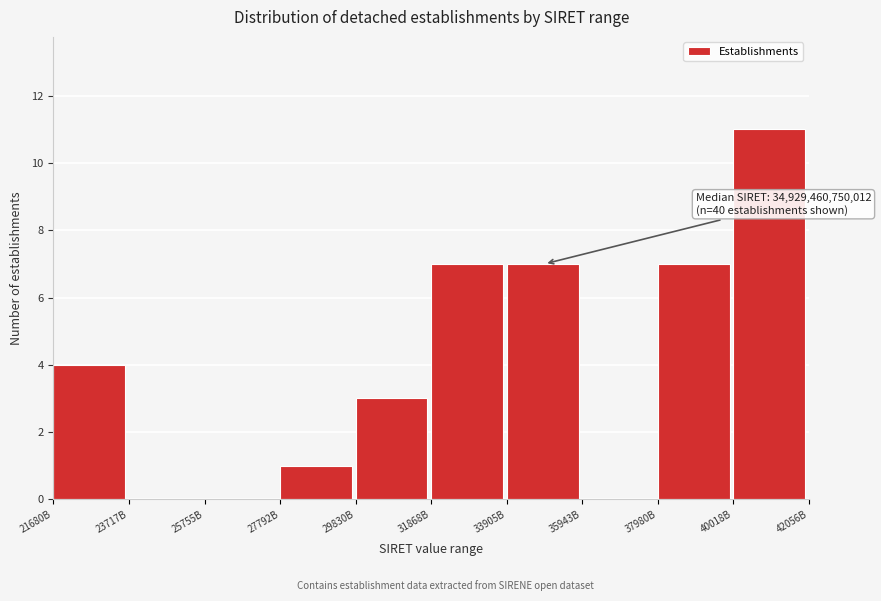

Reading left to right, what are all the values shown in this chart?

21680B=4	23717B=0	25755B=0	27792B=1	29830B=3	31868B=7	33905B=7	35943B=0	37980B=7	40018B=11